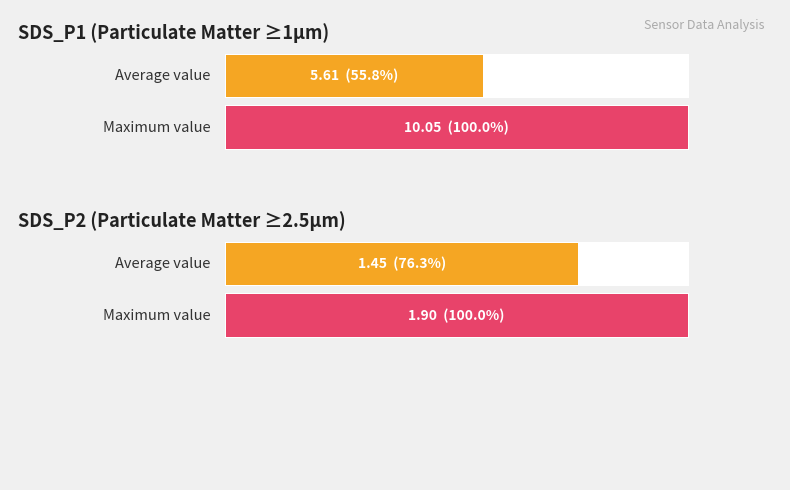

What is the difference between the maximum and minimum values in the SDS_P2 series?

0.5